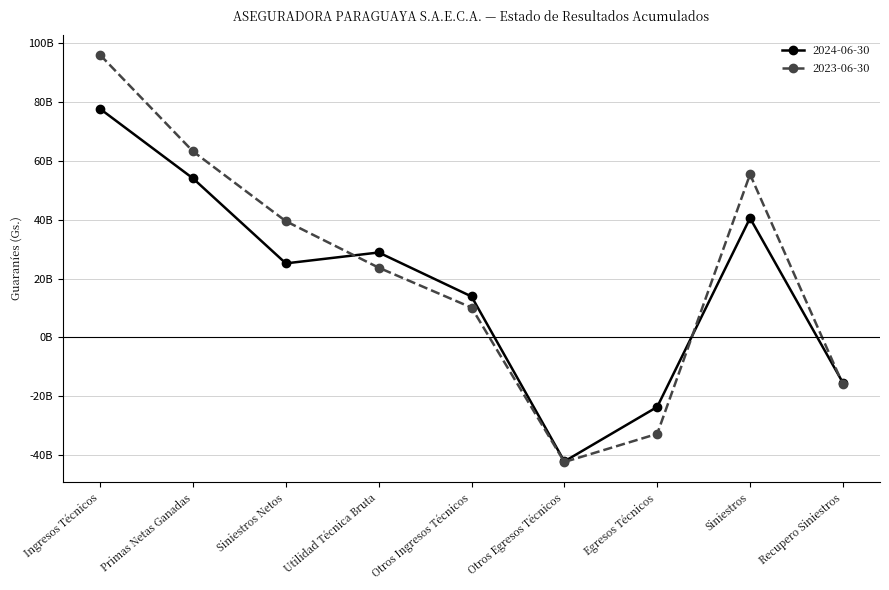

Does the chart display data point markers on the line(s)?

Yes